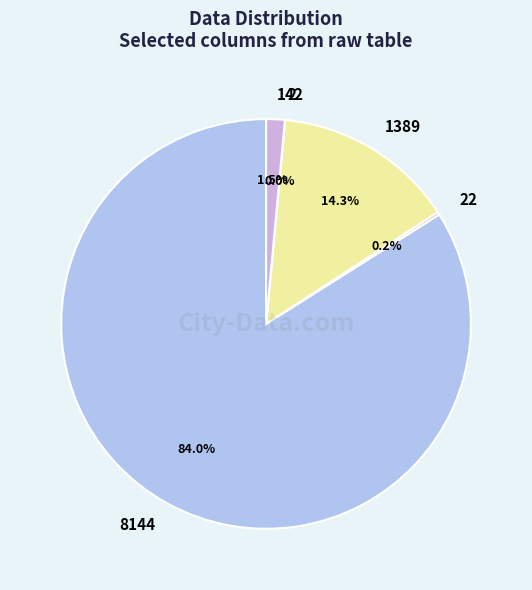

Between 1389 and 8144, which is larger?

8144